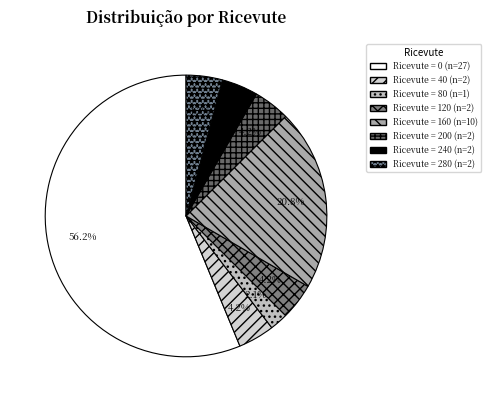

How many segments does this pie chart have?

8